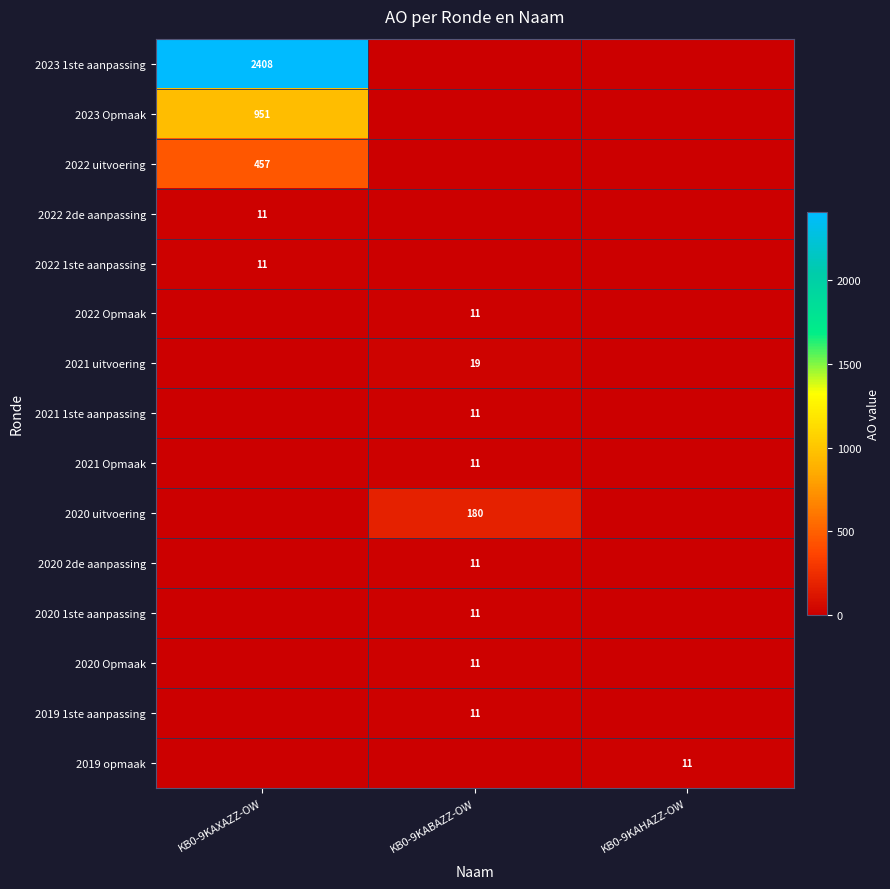

The value of 2022 1ste aanpassing at KB0-9KAXAZZ-OW is 11. True or false?

True